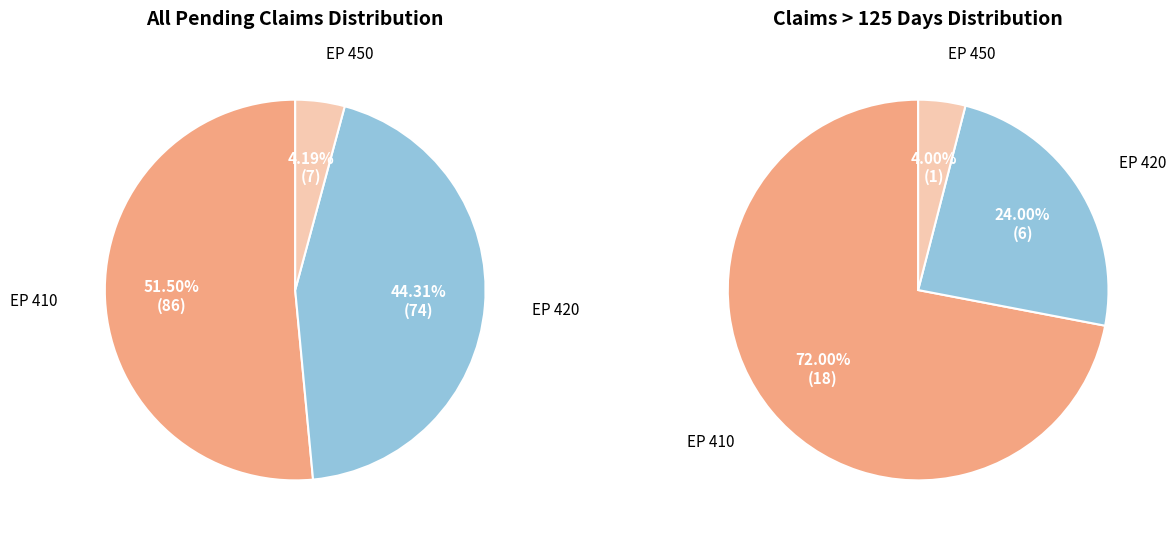

To the nearest percent, what percentage of the pie is EP 420?

44%